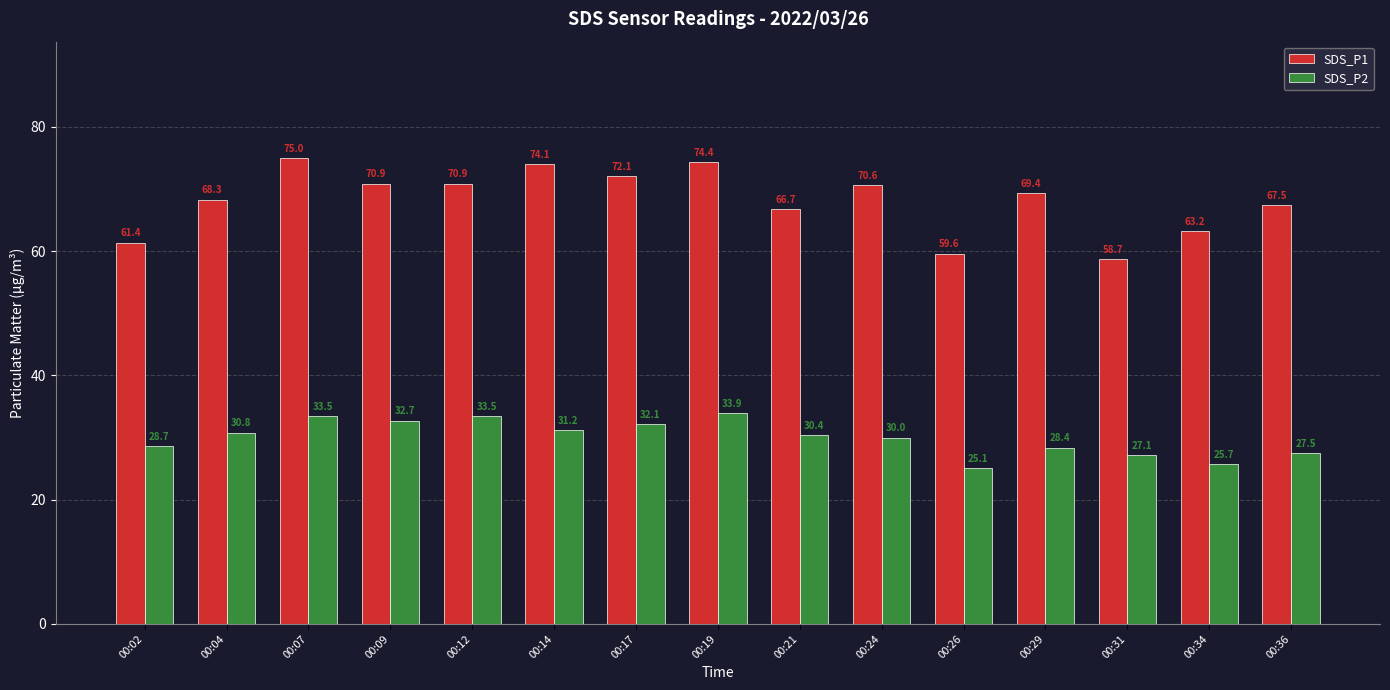

What is the value of the SDS_P1 bar at the 14th from the left?

63.2